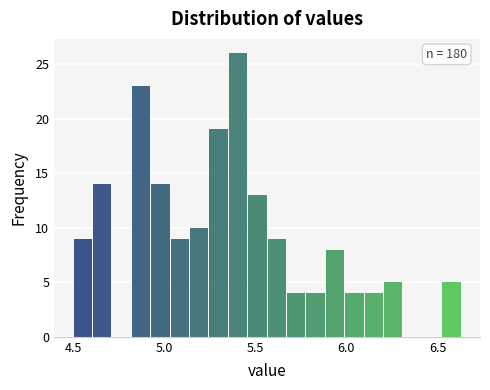

Around what value on the x-axis is the tallest bar? Give the approximate position of its centre, as read against the axis.

5.40